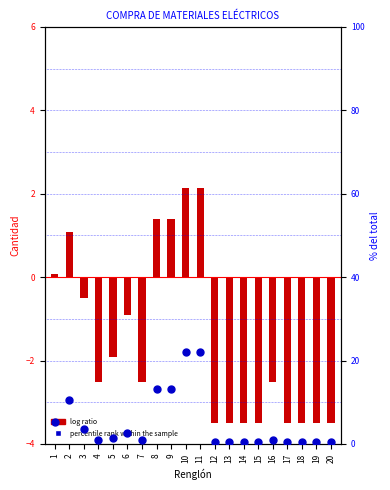

What are all the series names shown in the legend?

log ratio, percentile rank within the sample